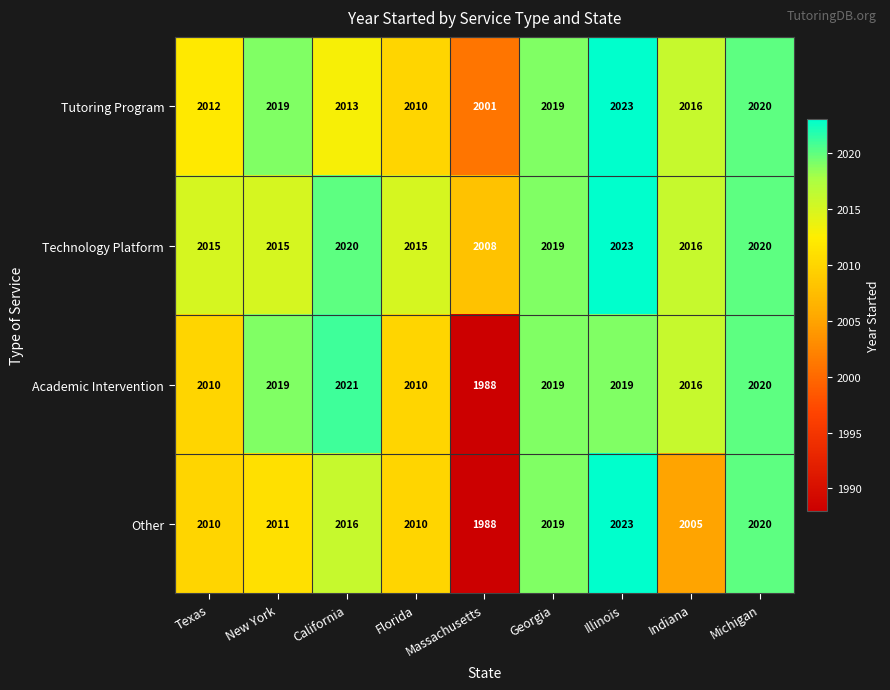

Rank the series by their average value, from lowest to highest.

Other, Academic Intervention, Tutoring Program, Technology Platform